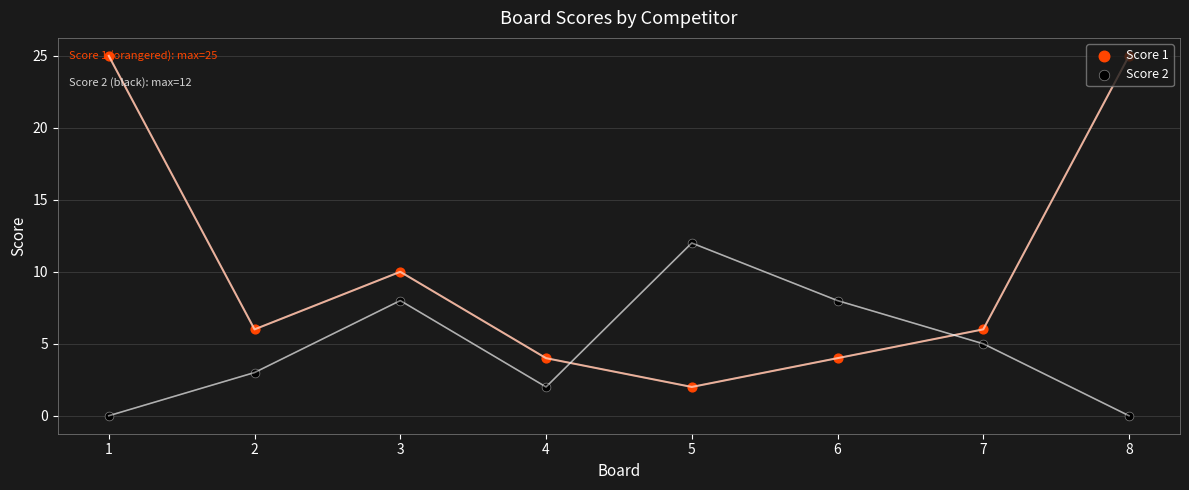

At how many categories does at least one series exceed 20?

2